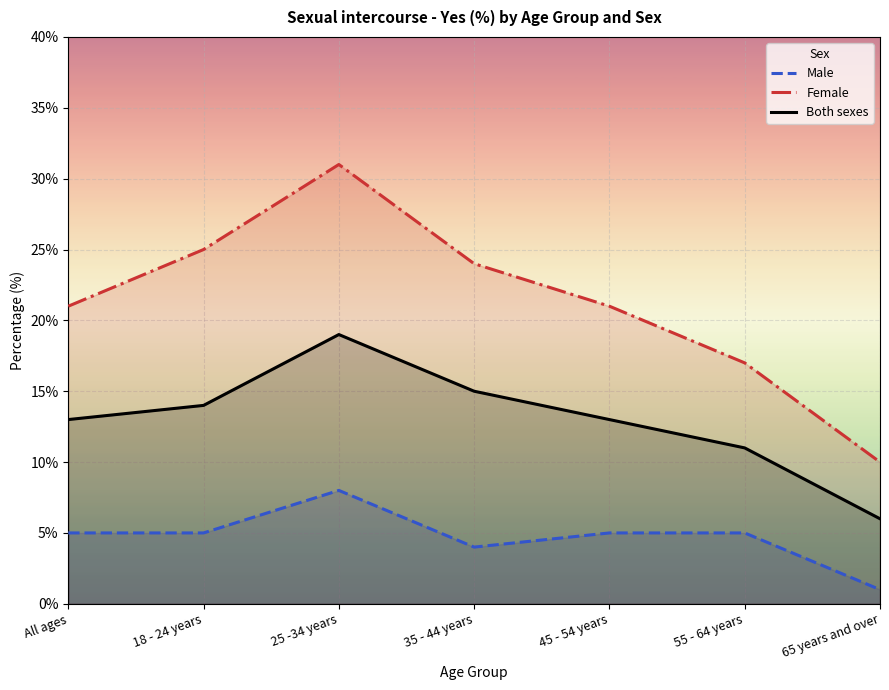

Is this an area chart (filled region under the line)?

No